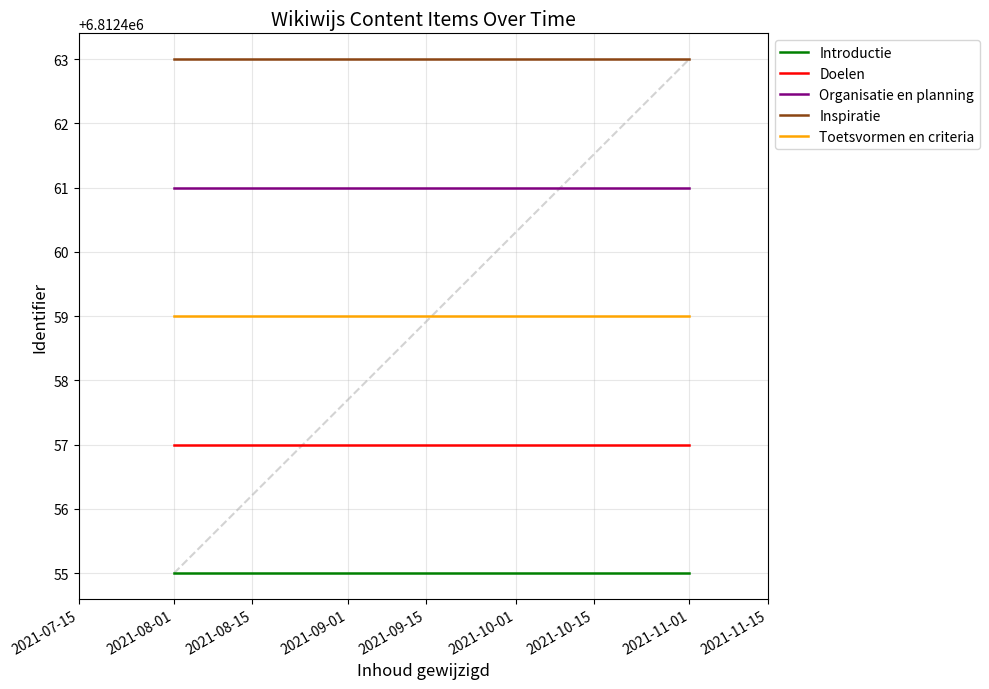

What is the highest value of the Toetsvormen en criteria series?

6812459